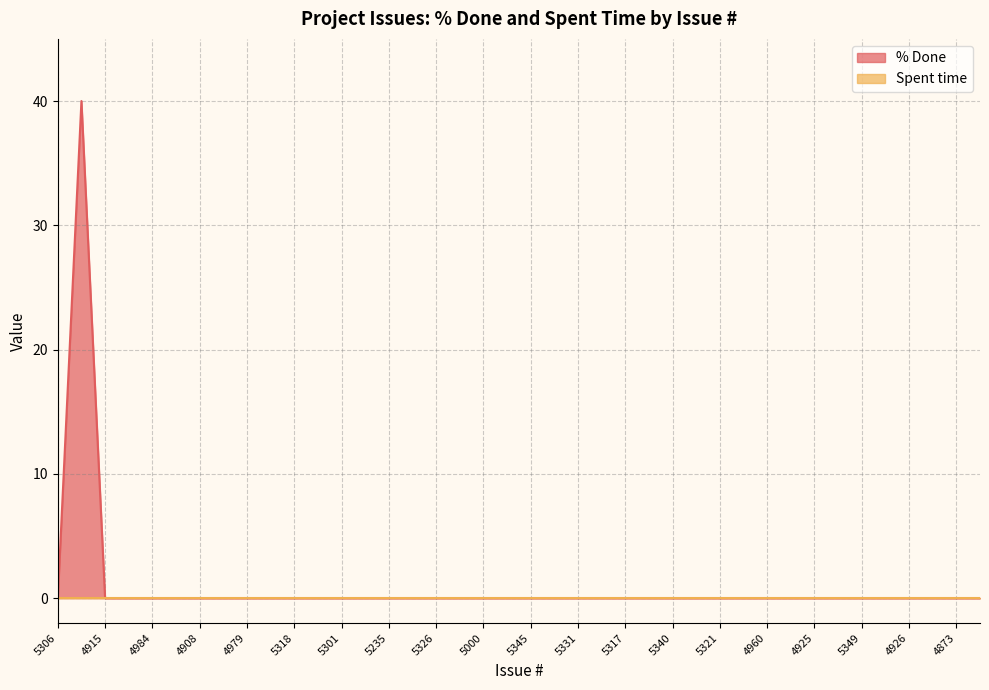

Which has a higher value, 5257 or 5292?

5257